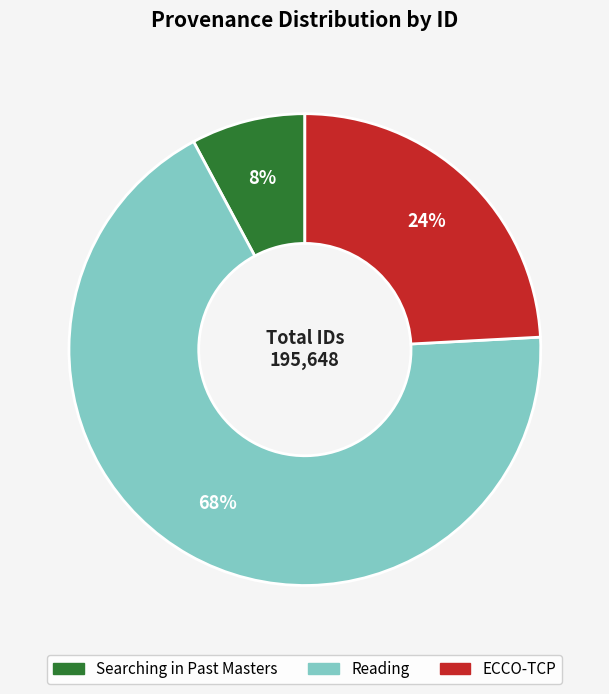

To the nearest percent, what is the average slice percentage?

33%